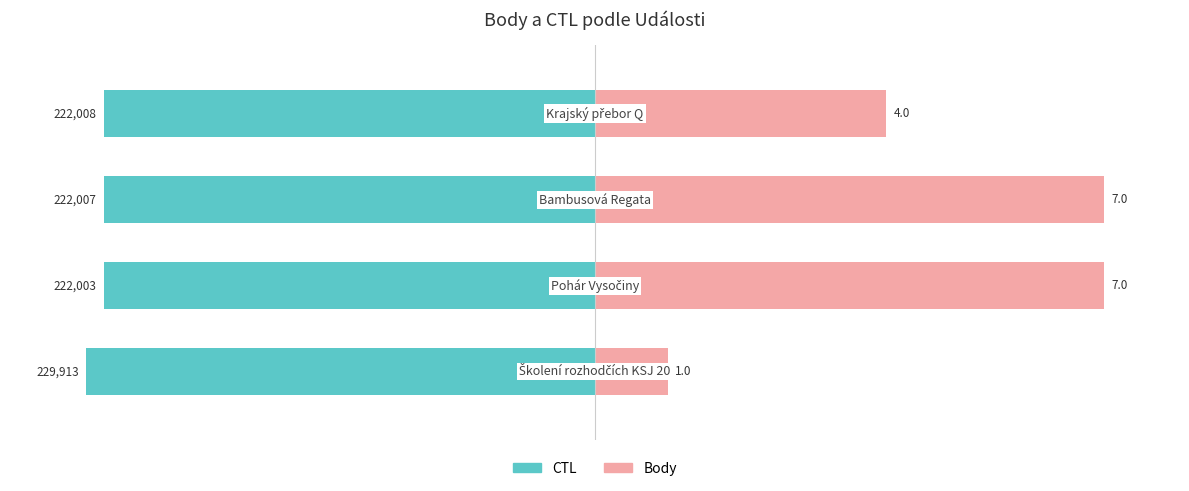

What are all the series names shown in the legend?

CTL, Body